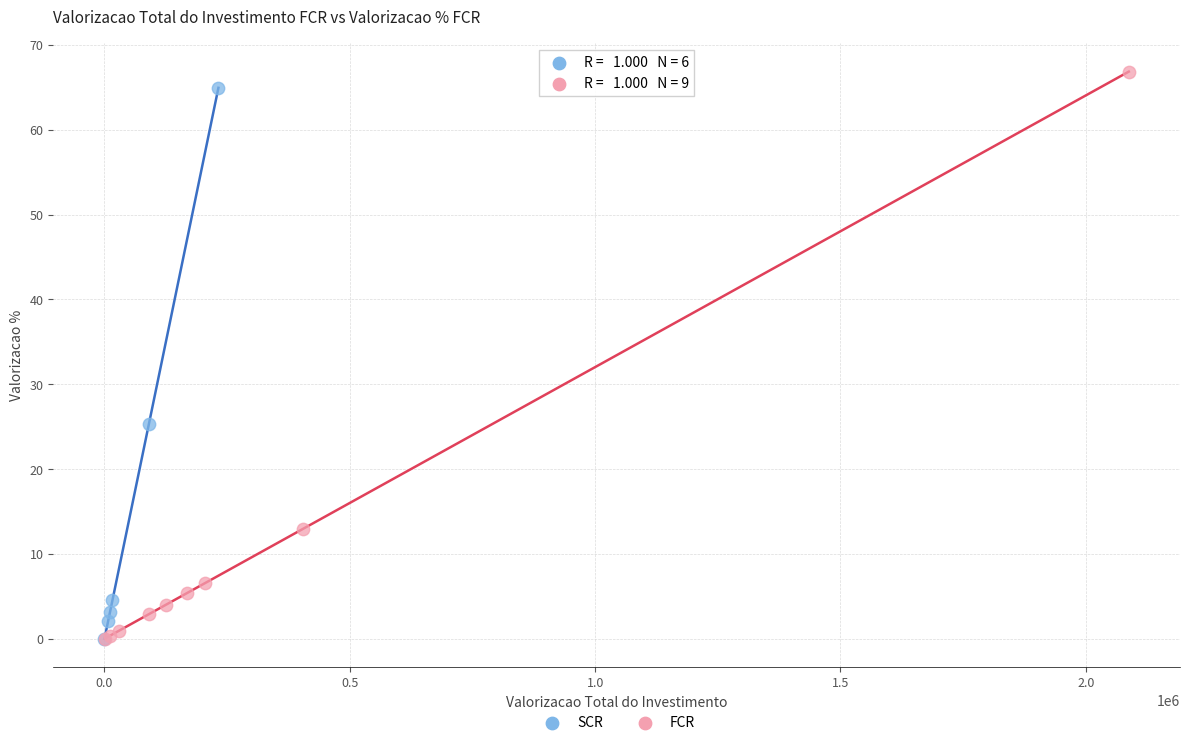

What are all the series names shown in the legend?

SCR, FCR